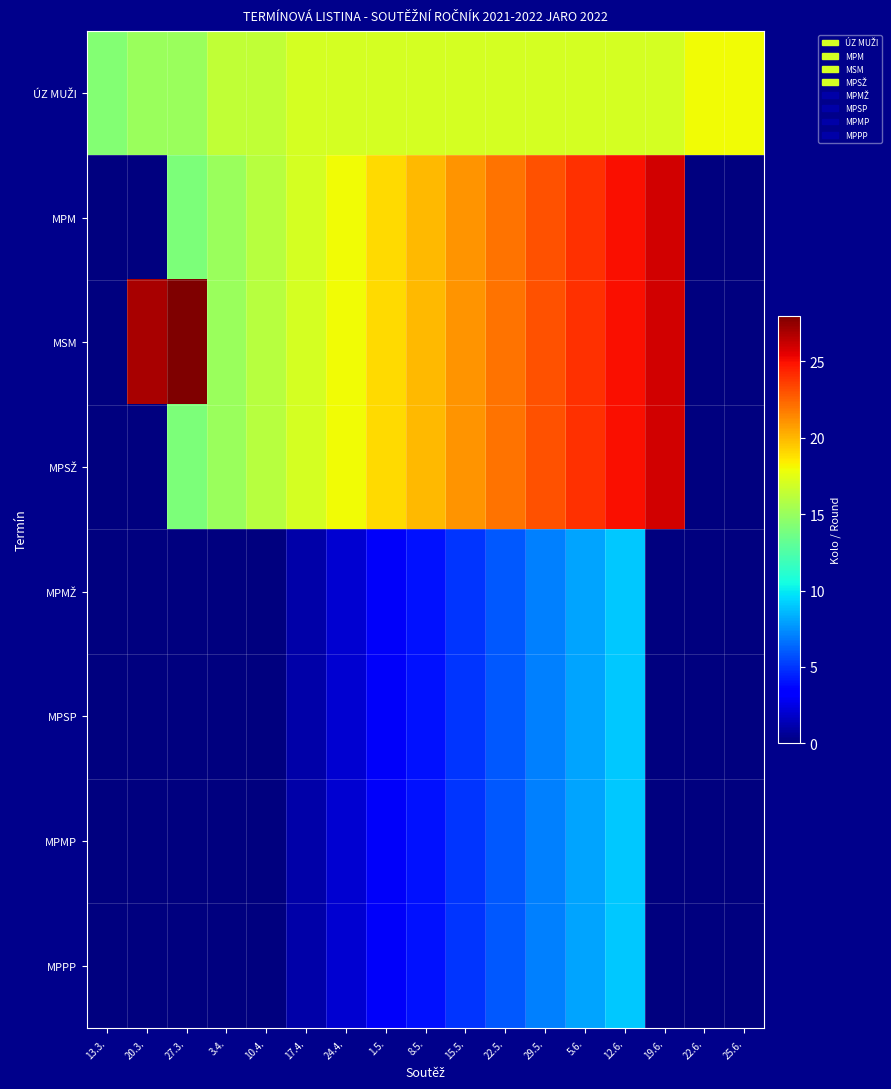

What is the greatest value displayed?

28.0